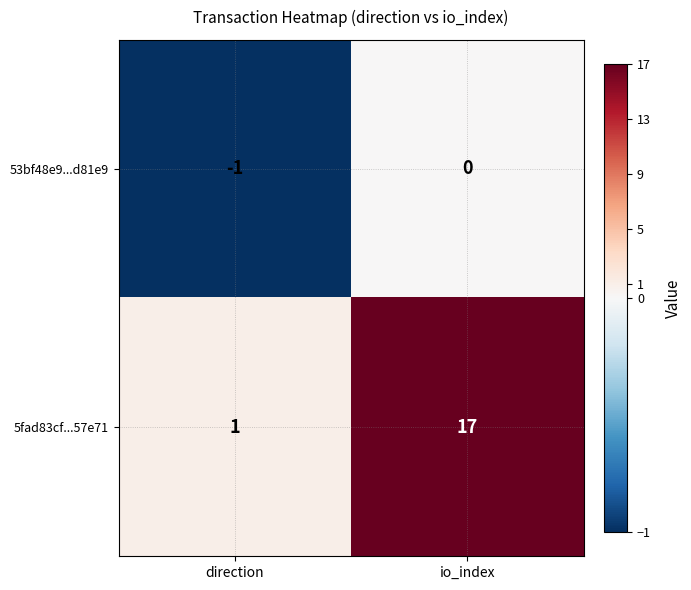

Rank the series by their average value, from highest to lowest.

5fad83cf...57e71, 53bf48e9...d81e9